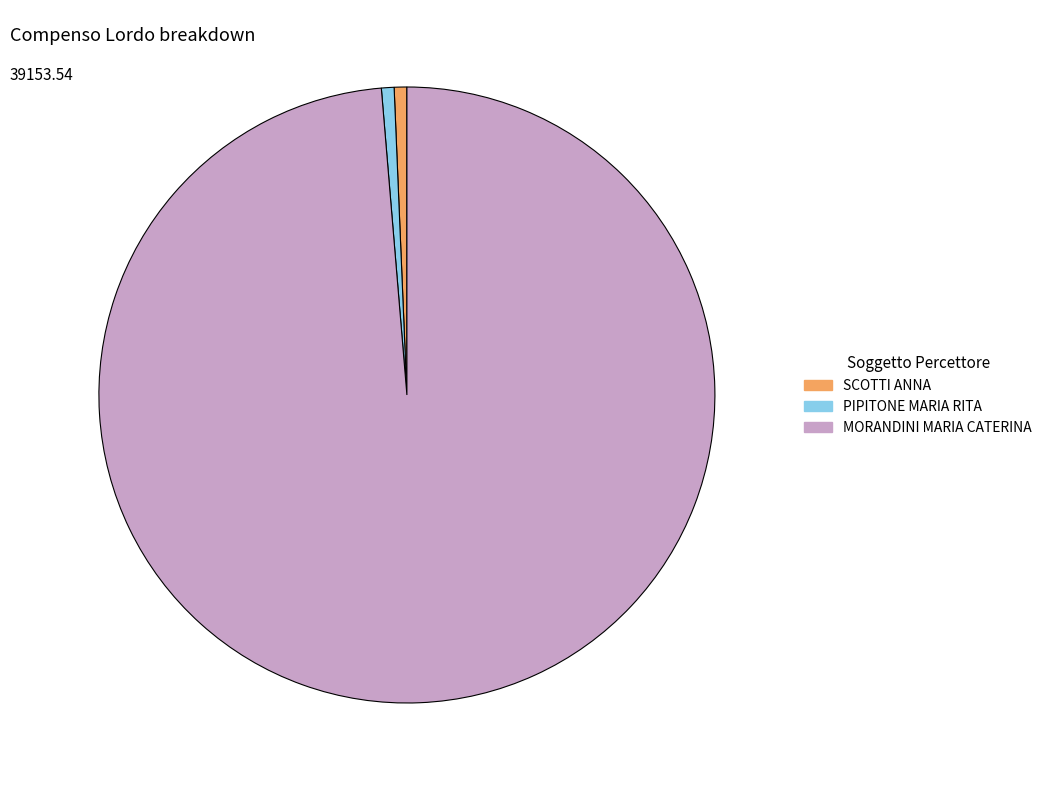

Is it true that SCOTTI ANNA is 1% of the pie?

True